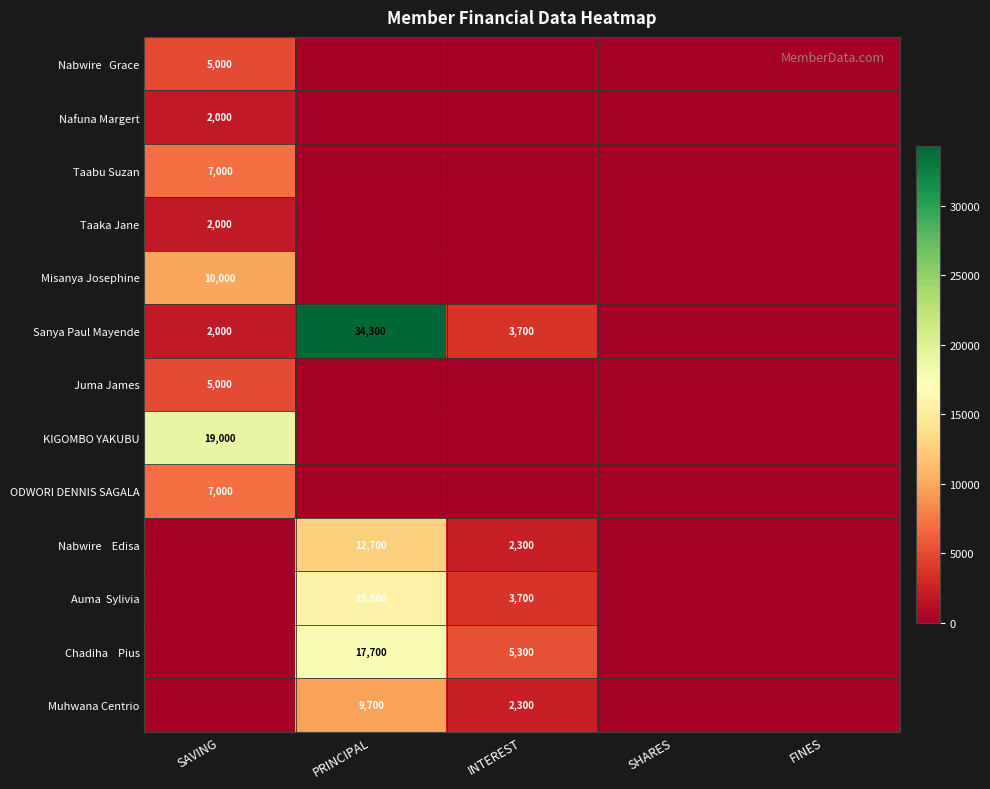

The Taabu Suzan series shows 4599 at SAVING. True or false?

False